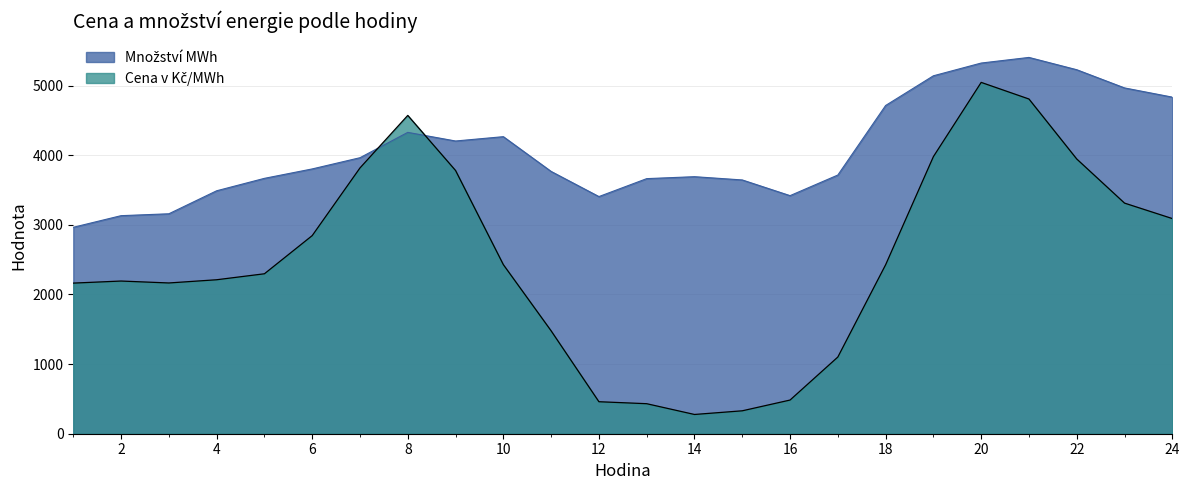

At which category does the chart reach its minimum across all series?

14